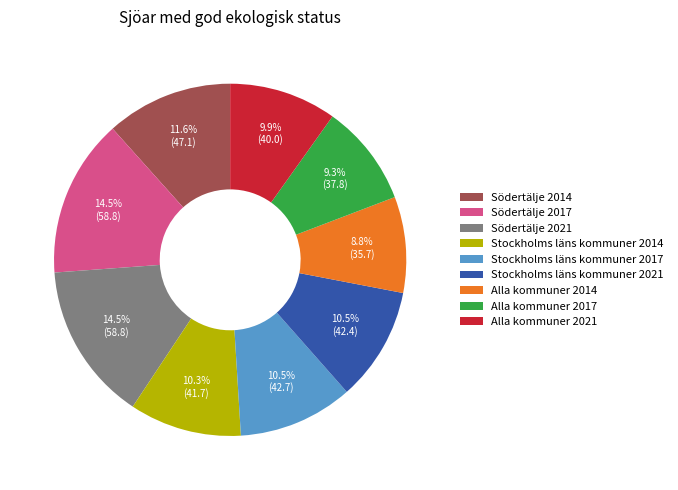

Is Södertälje 2017 the majority of the pie?

No